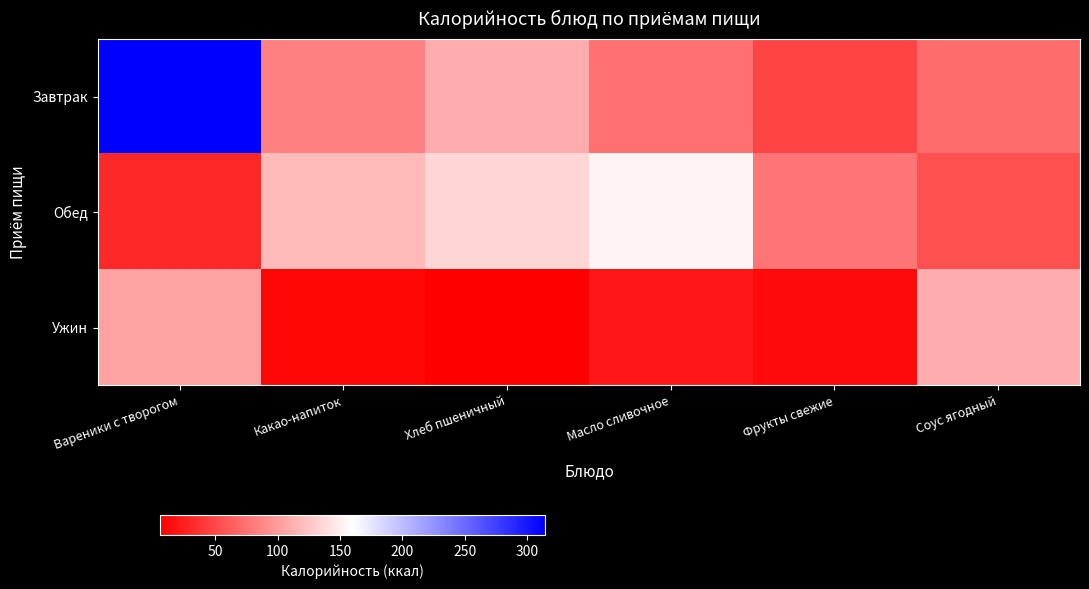

At which category does the chart reach its minimum across all series?

Хлеб пшеничный